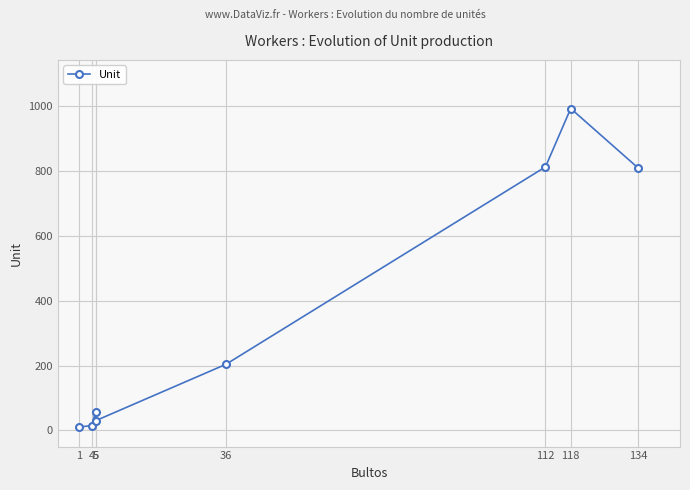

Is it true that the value at 112 is 813?

True